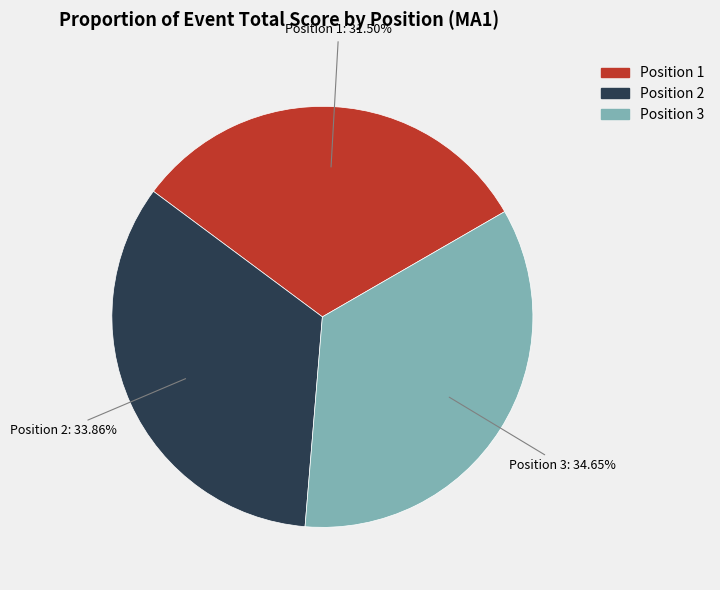

Is there any slice that represents more than half of the pie?

No